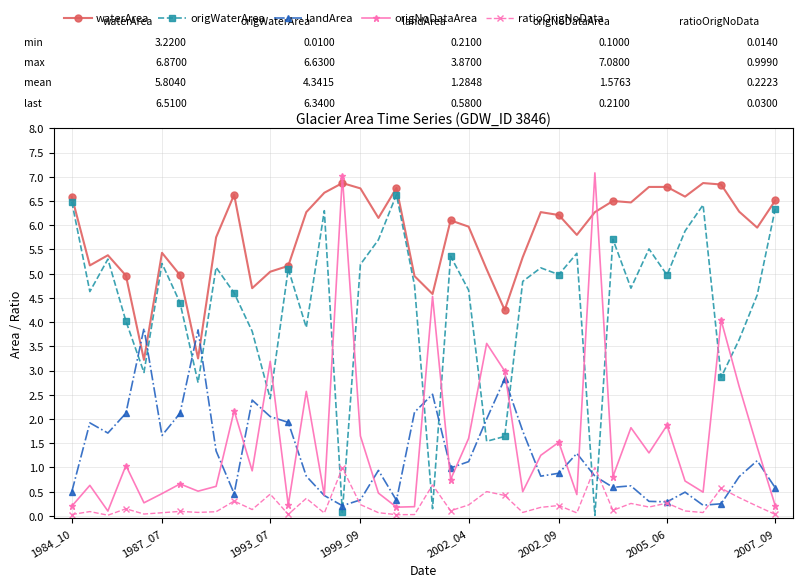

In origNoDataArea, how many points are higher than both neighbors (excluding endpoints)?

14